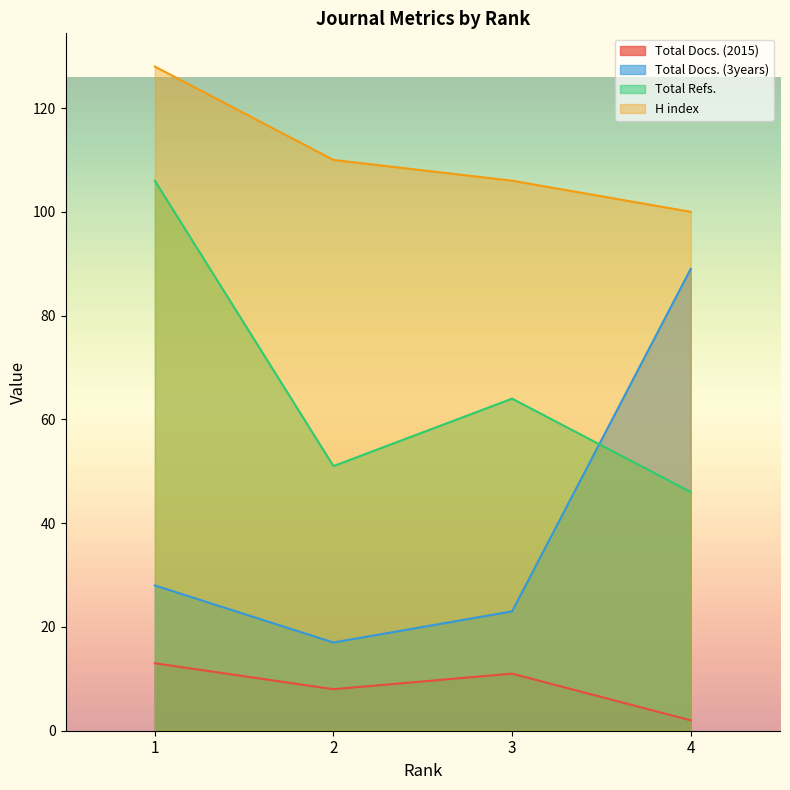

Reading left to right, extract all data points from this chart.

Total Docs. (2015): 13	8	11	2
Total Docs. (3years): 28	17	23	89
Total Refs.: 106	51	64	46
H index: 128	110	106	100